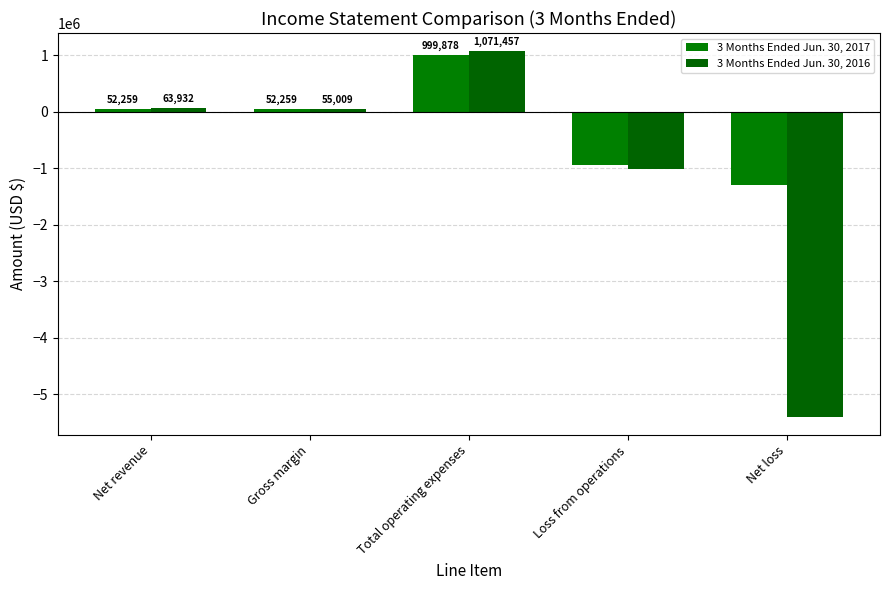

Does the chart contain stacked bars?

No